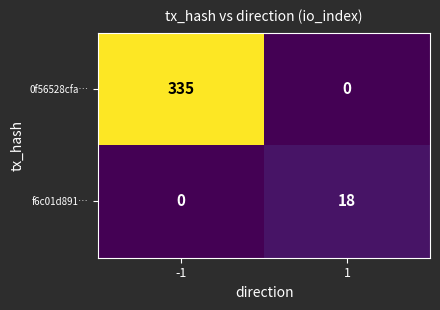

Which label corresponds to the largest value in the chart?

-1